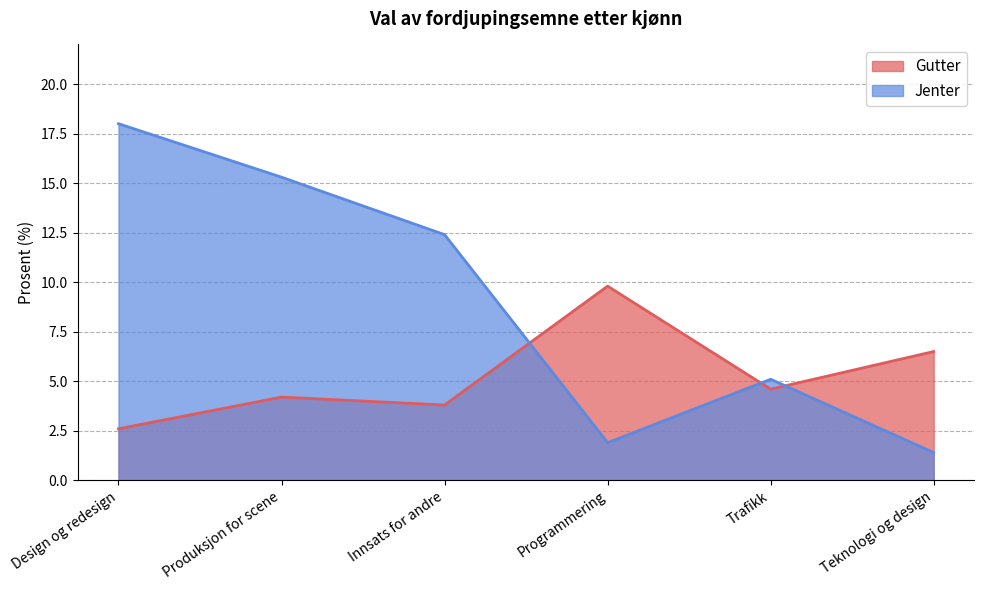

Rank the categories by Gutter value from highest to lowest.

Programmering, Teknologi og design, Trafikk, Produksjon for scene, Innsats for andre, Design og redesign